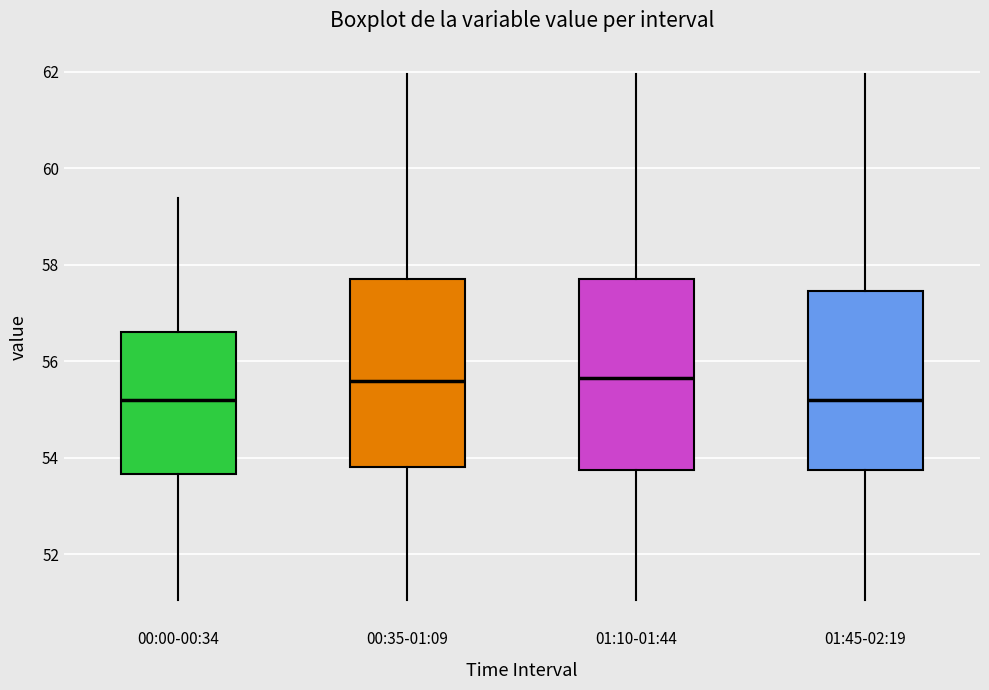

Where is the lower edge of the box for 01:10-01:44 on the y-axis? The values are not printed on the chart, so give them approximately, as read against the axis.

53.8